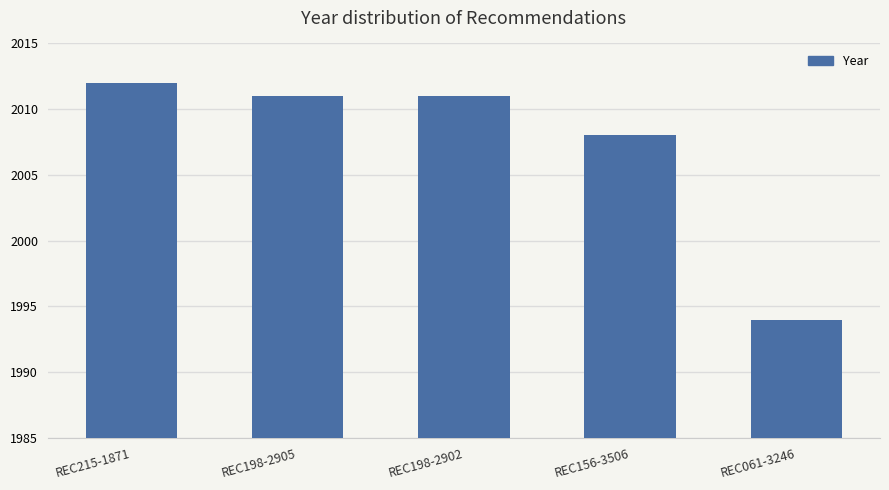

What is the label of the 3rd bar from the left?

REC198-2902